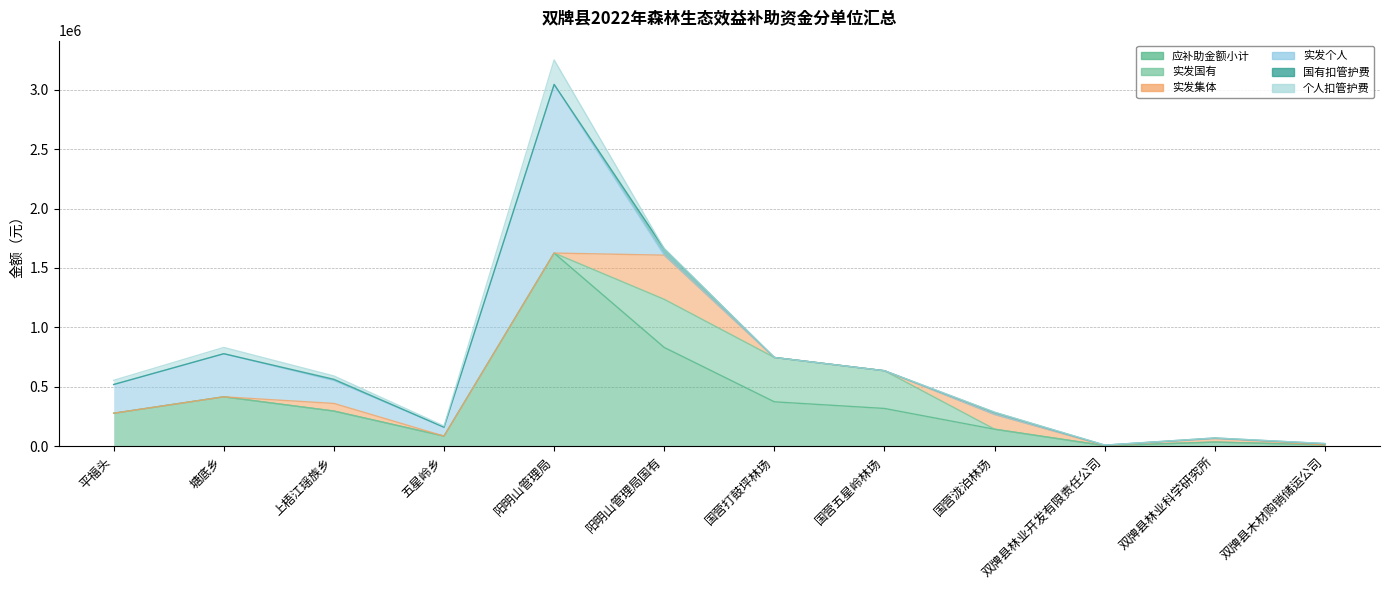

True or false: 实发个人 and 应补助金额小计 intersect in this chart.

False